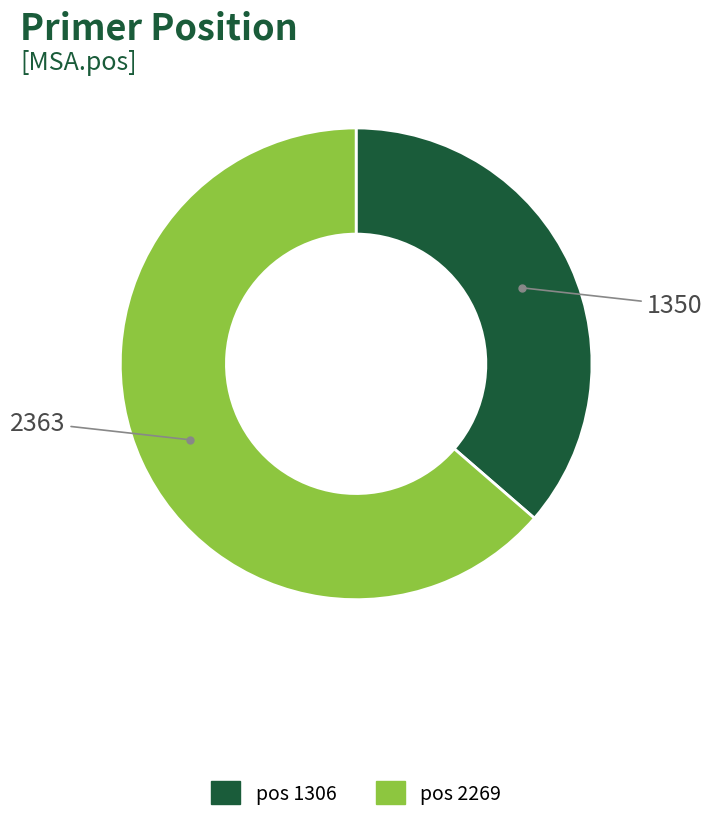

Is there a majority slice in this chart?

Yes